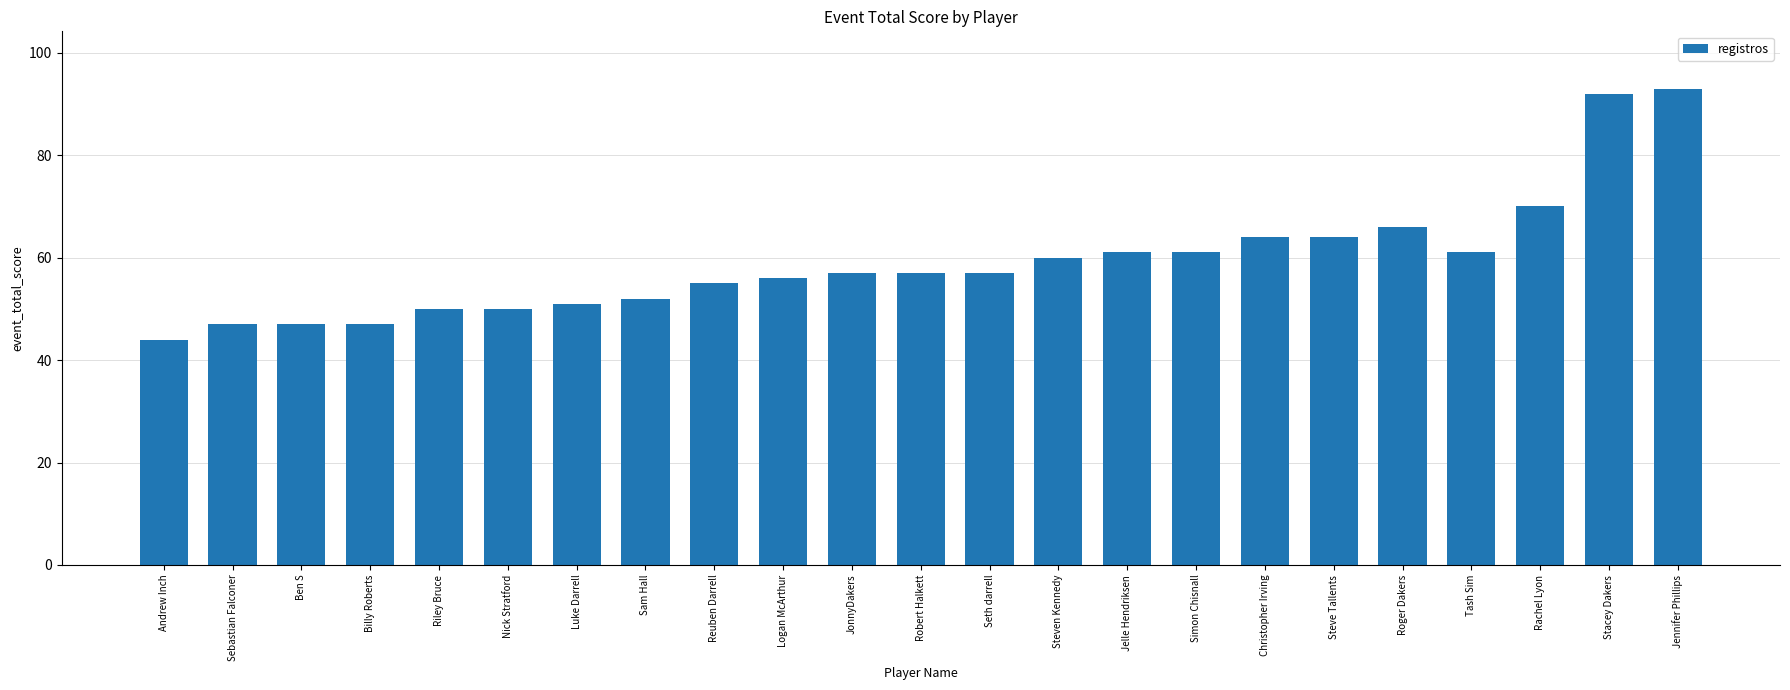

Reading left to right, what are all the values shown in this chart?

Andrew Inch=44	Sebastian Falconer=47	Ben S=47	Billy Roberts=47	Riley Bruce=50	Nick Stratford=50	Luke Darrell=51	Sam Hall=52	Reuben Darrell=55	Logan McArthur=56	JonnyDakers=57	Robert Halkett=57	Seth darrell=57	Steven Kennedy=60	Jelle Hendriksen=61	Simon Chisnall=61	Christopher Irving=64	Steve Tallents=64	Roger Dakers=66	Tash Sim=61	Rachel Lyon=70	Stacey Dakers=92	Jennifer Phillips=93